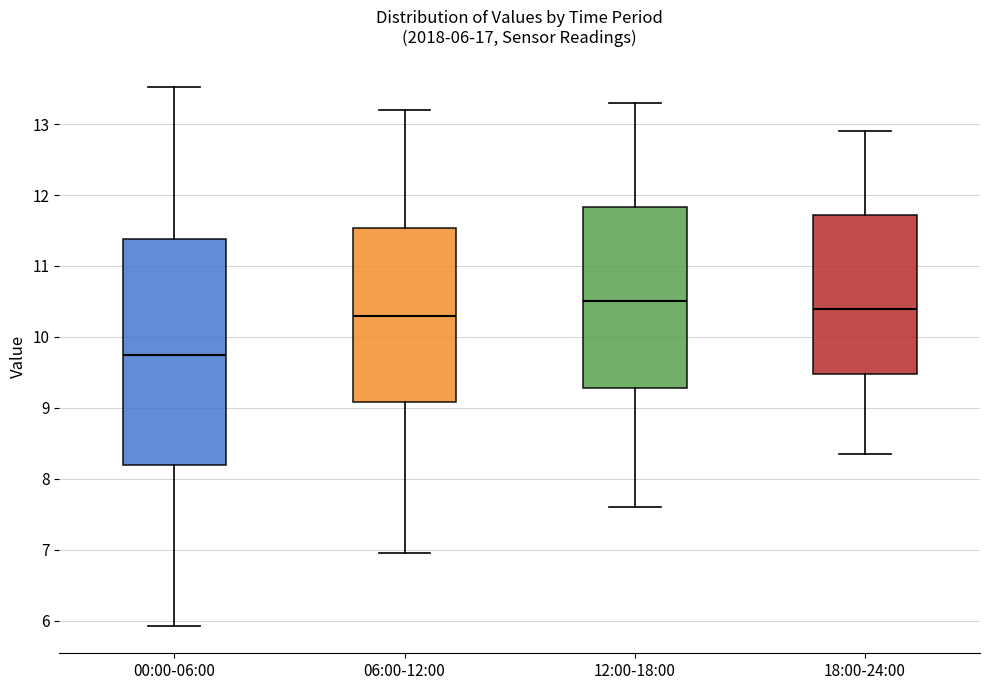

Which box is the tallest, from its lower edge to its upper edge?

00:00-06:00